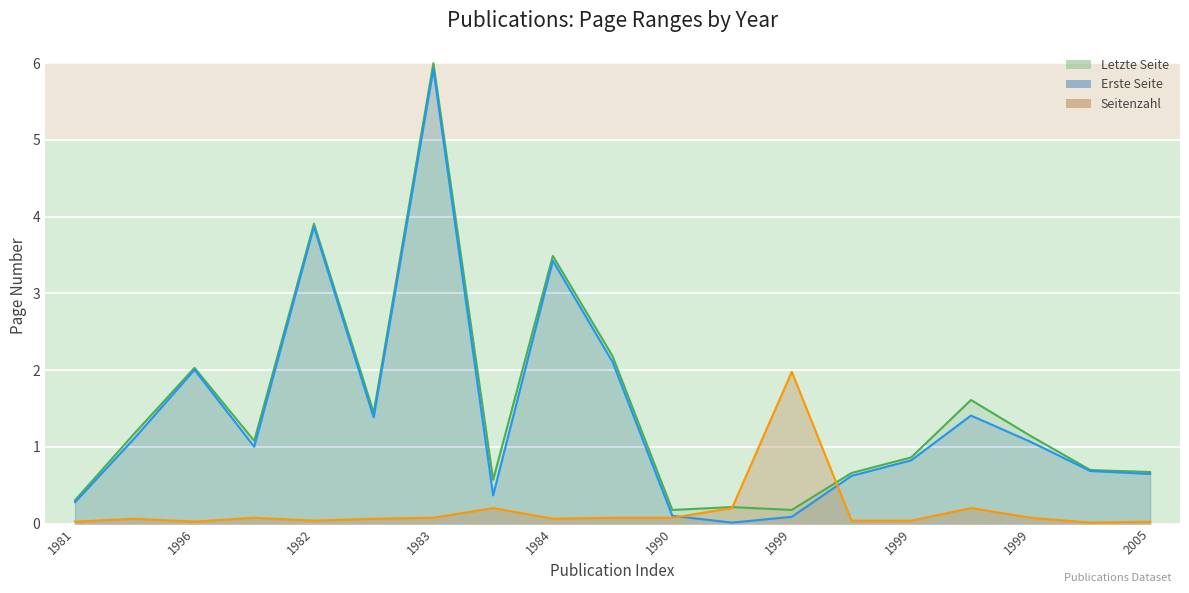

What is the spread (max minus min) of values at 1999?

1.9